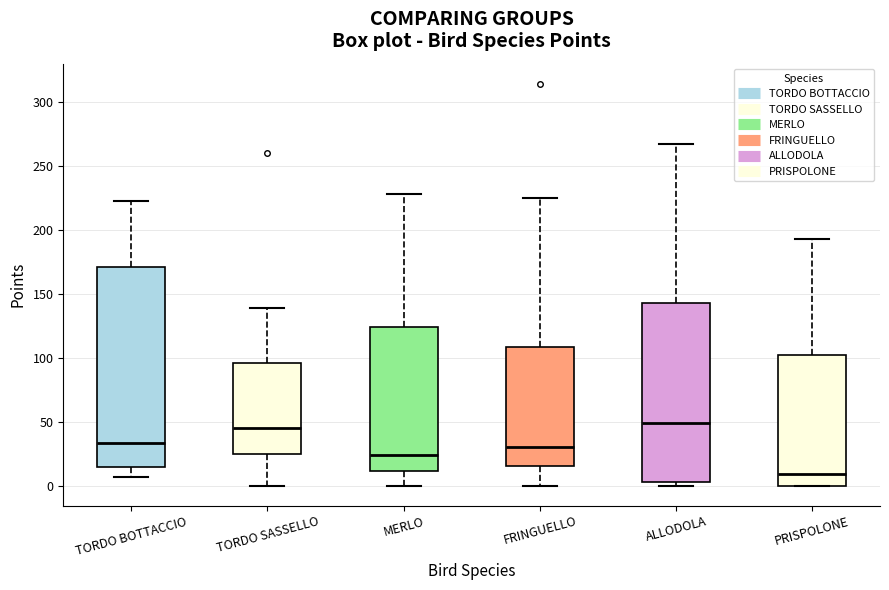

Comparing the boxes themselves (not the whiskers), which one is the tallest?

TORDO BOTTACCIO